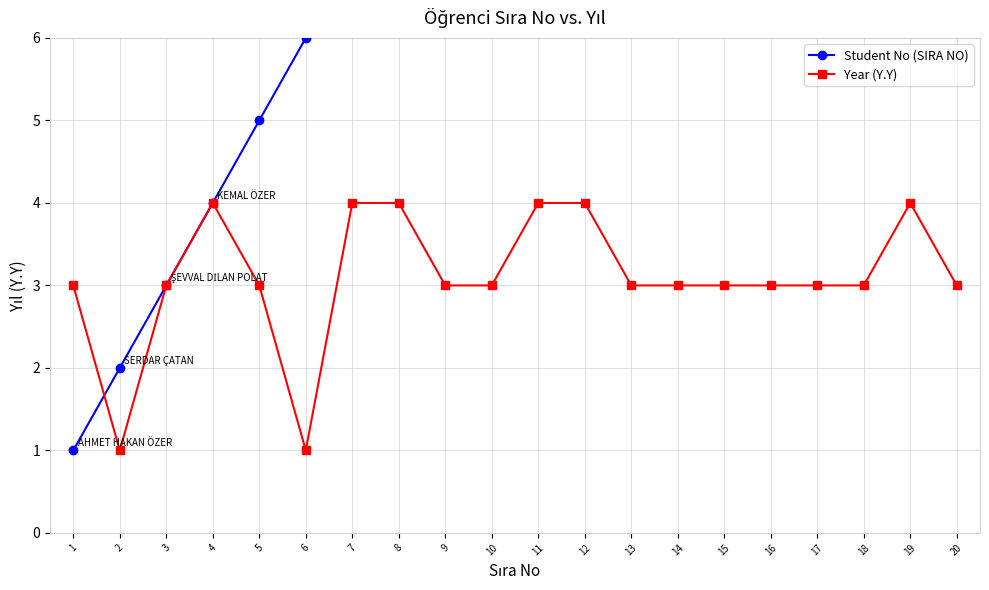

The value of Student No (SIRA NO) at 8 is 8. True or false?

True